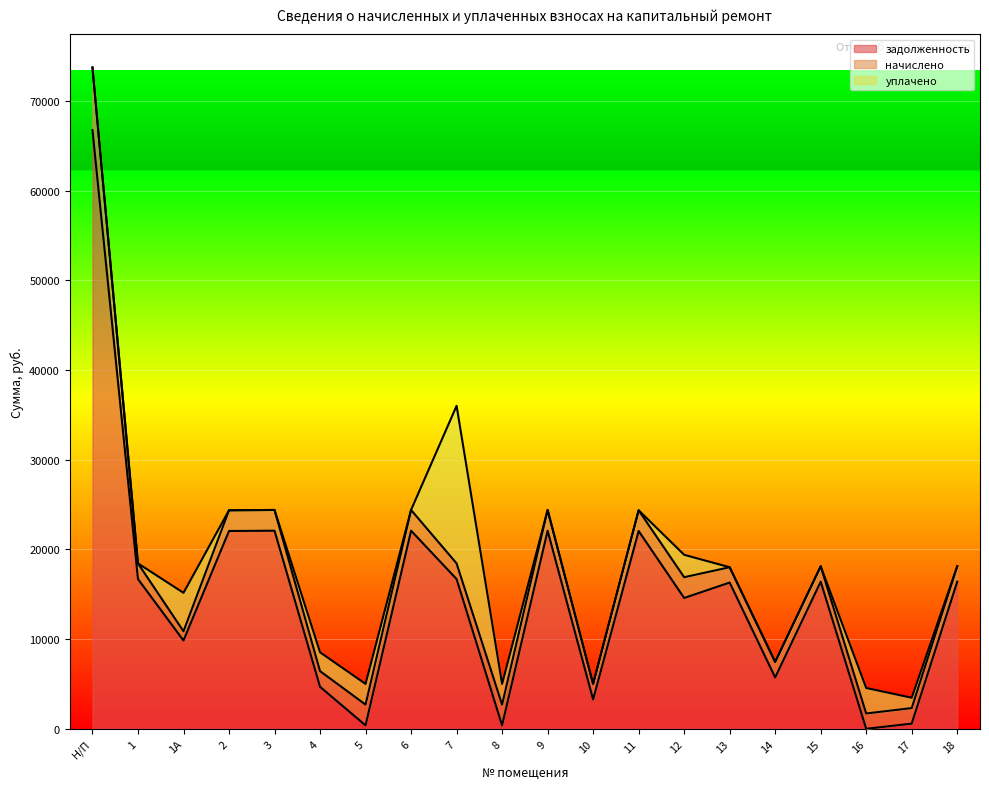

What position from the right is 6?

13